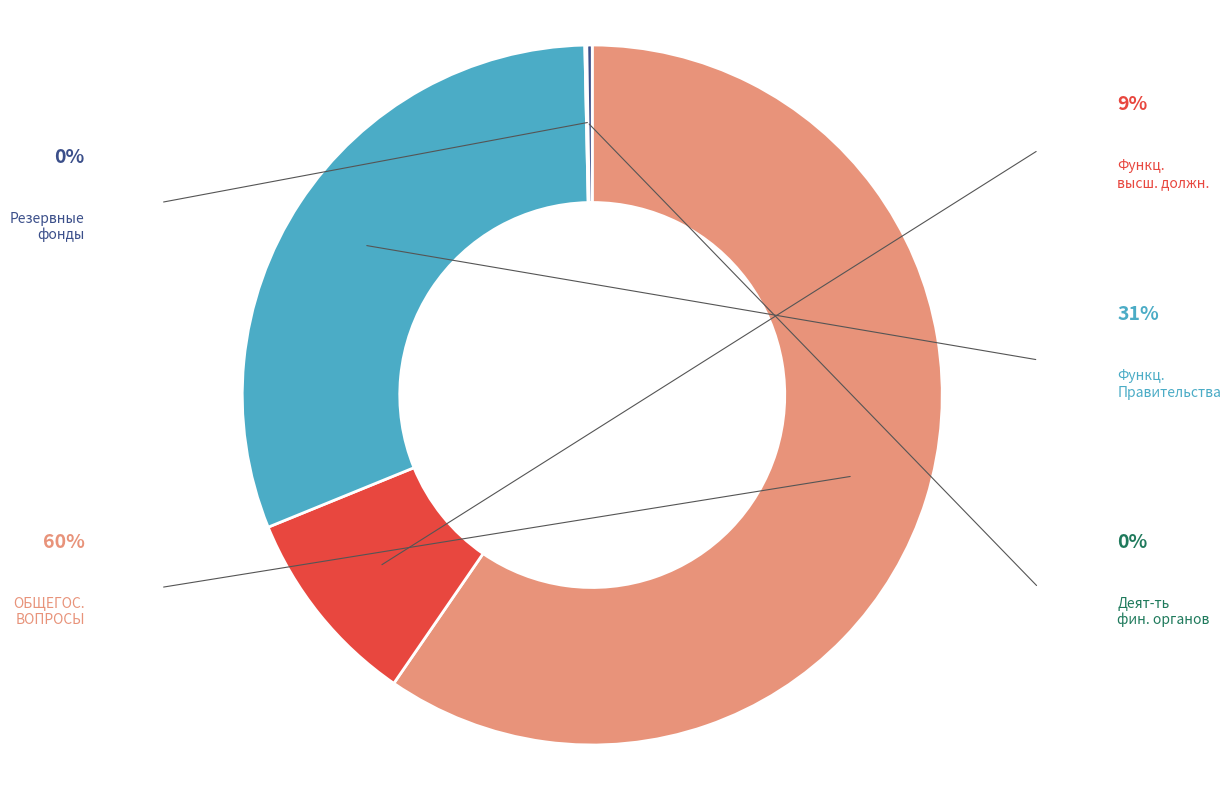

Does any single category account for the majority?

Yes